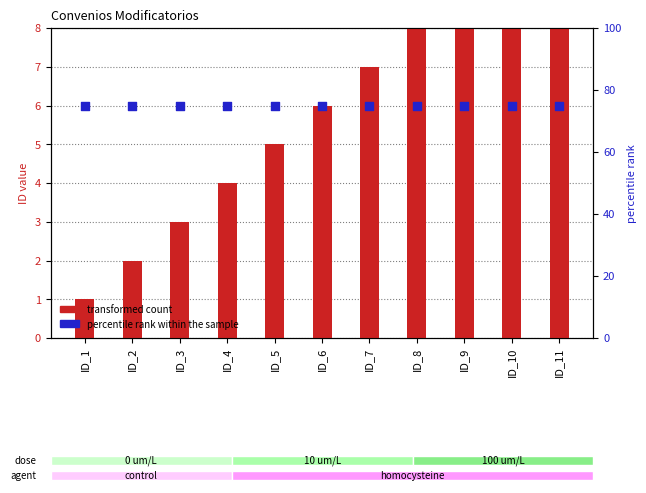

Which series has the widest spread of Y values?

transformed count